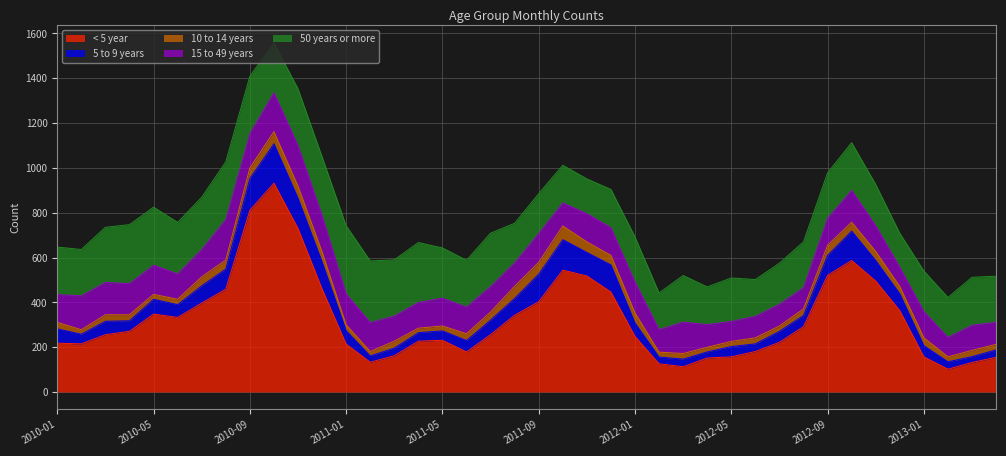

Which series changed the most between 2011-06 and 2011-12?

< 5 year